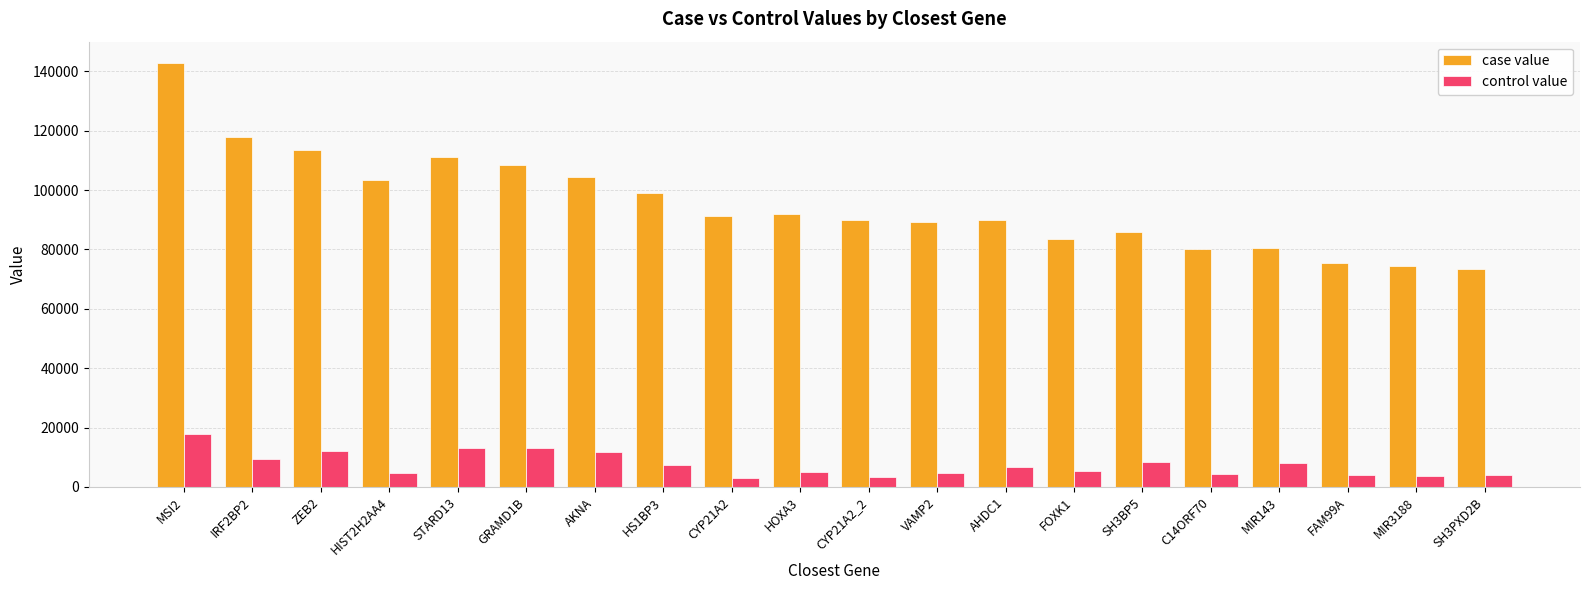

What is the difference between the second highest and second lowest values in the control value series?

9899.3